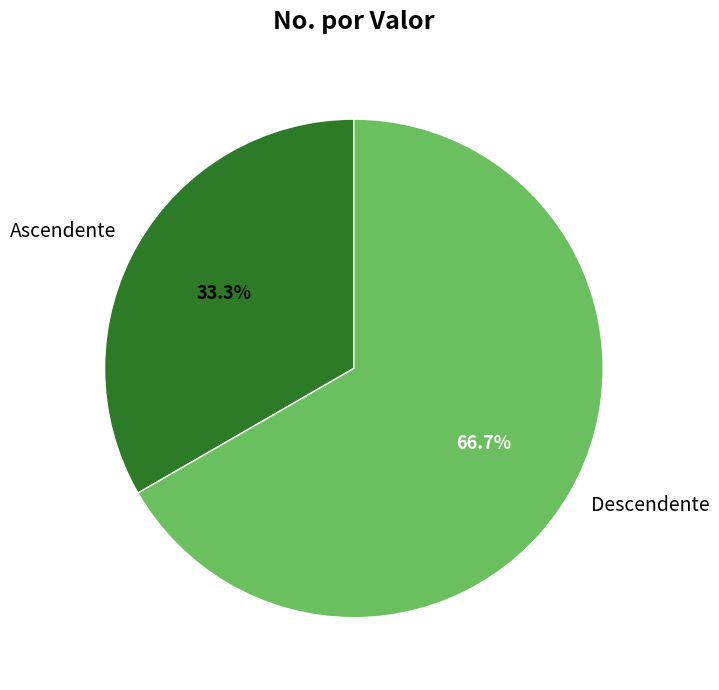

What is the largest slice in the pie chart?

Descendente